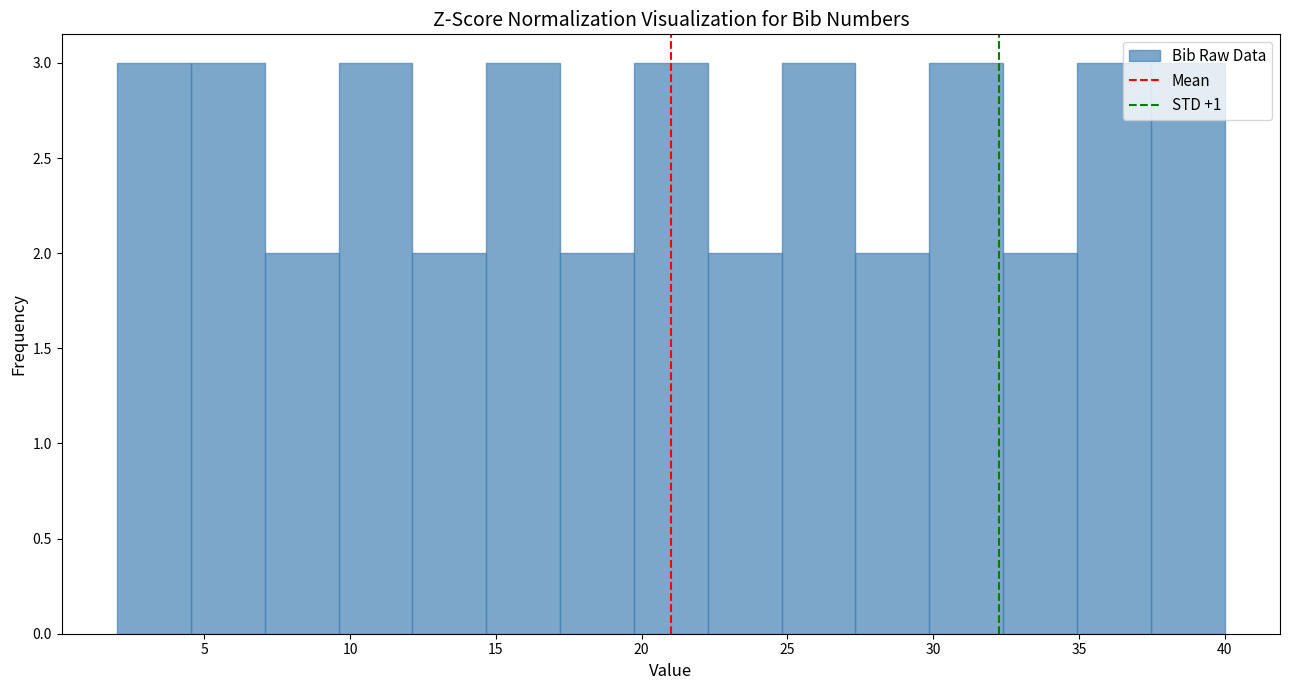

Reading left to right, list every bar in this chart as the range it spans on the x-axis followed by its height. Neither the bar edges nor the heights are printed on the chart, so give them approximately, as read against the axes.

2.0 to 4.5: 3
4.5 to 7.0: 3
7.0 to 9.5: 2
9.5 to 12.0: 3
12.0 to 14.5: 2
14.5 to 17.0: 3
17.0 to 19.5: 2
19.5 to 22.5: 3
22.5 to 25.0: 2
25.0 to 27.5: 3
27.5 to 30.0: 2
30.0 to 32.5: 3
32.5 to 35.0: 2
35.0 to 37.5: 3
37.5 to 40.0: 3